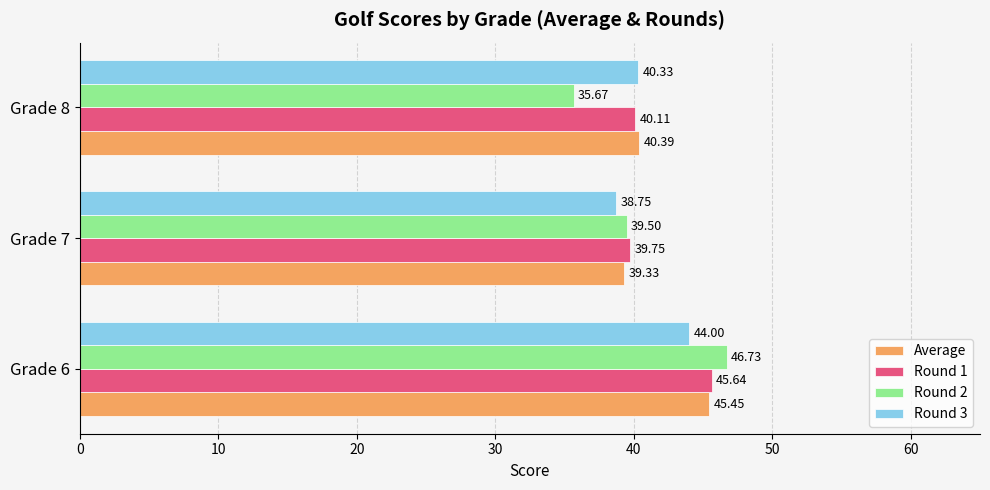

What is the difference between the maximum and minimum values in the Average series?

6.1